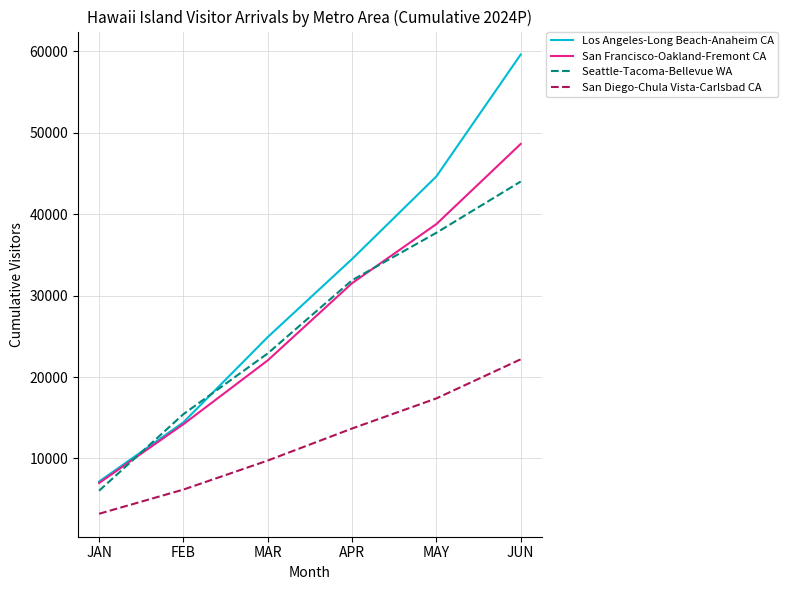

At which category is the sum across all series the highest?

JUN